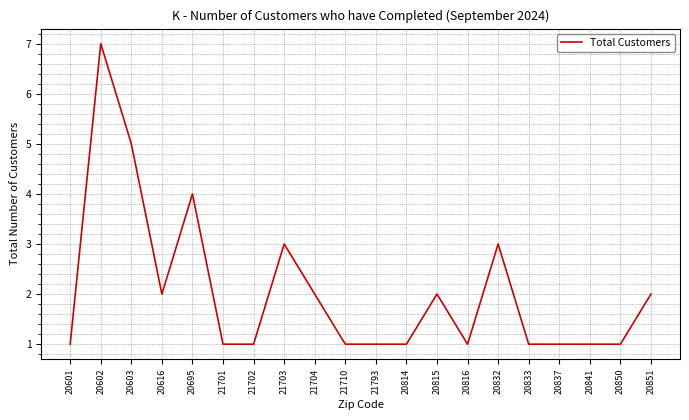

What is the maximum value shown in the chart?

7